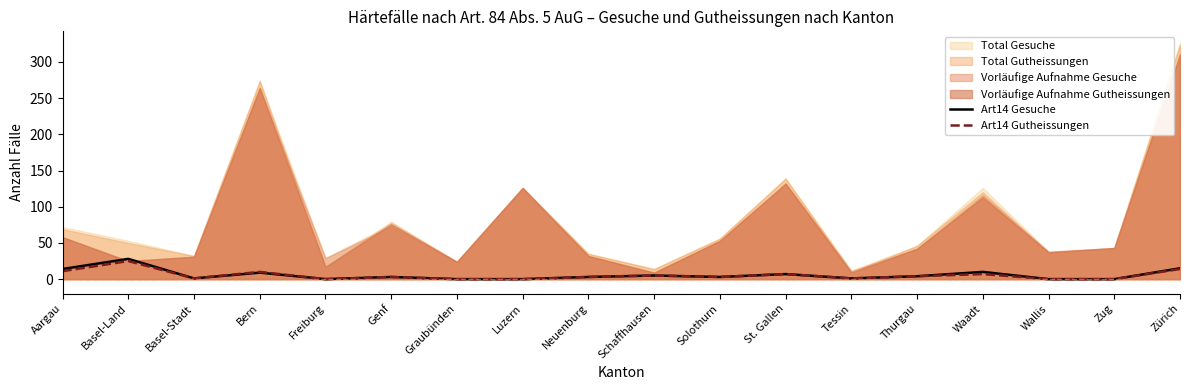

Where is the first local maximum for Art14 Gutheissungen?

Basel-Land